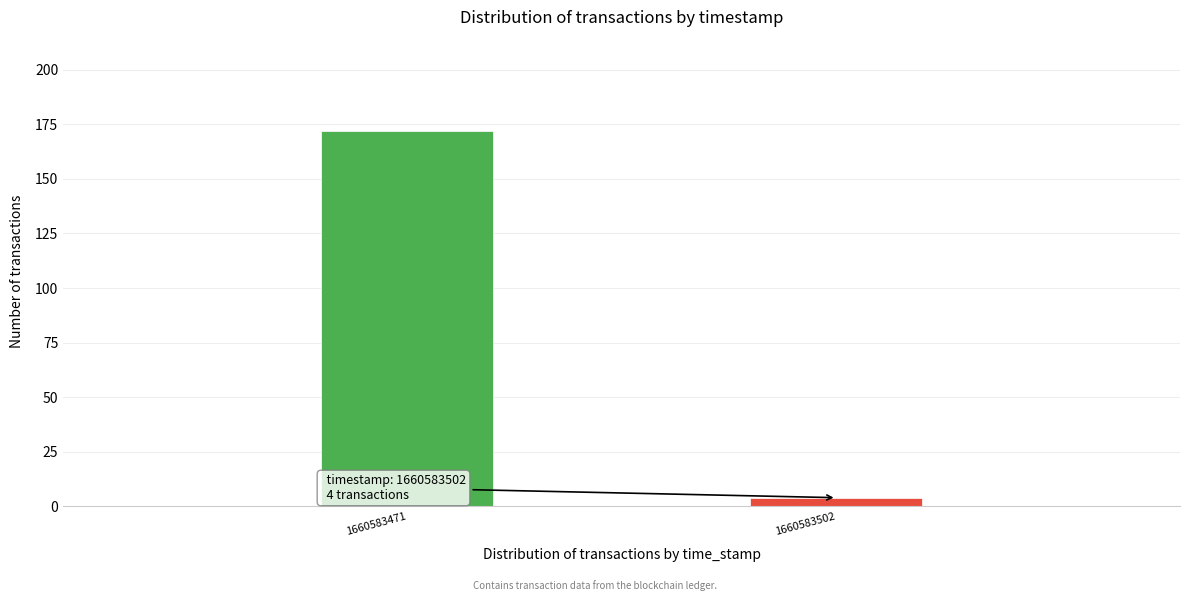

Reading right to left, list all the values displayed in this chart.

4	172